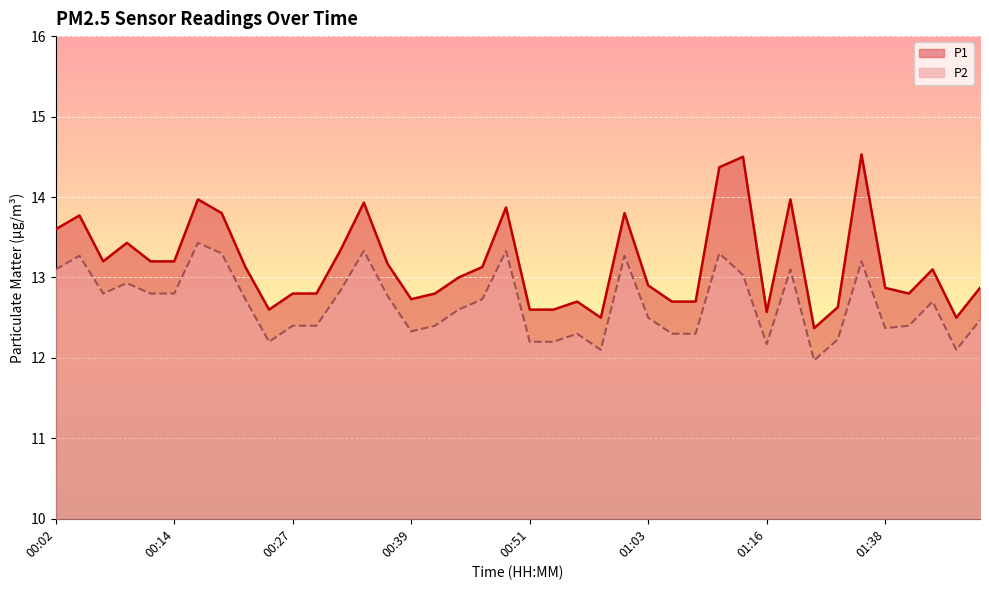

Reading left to right, what are all the values shown in this chart?

P1: 00:02=13.6	00:04=13.8	00:07=13.2	00:09=13.4	00:12=13.2	00:14=13.2	00:17=14.0	00:19=13.8	00:22=13.1	00:24=12.6	00:27=12.8	00:29=12.8	00:31=13.3	00:34=13.9	00:36=13.2	00:39=12.7	00:41=12.8	00:44=13.0	00:46=13.1	00:49=13.9	00:51=12.6	00:54=12.6	00:56=12.7	00:58=12.5	01:01=13.8	01:03=12.9	01:06=12.7	01:08=12.7	01:11=14.4	01:13=14.5	01:16=12.6	01:18=14.0	01:30=12.4	01:33=12.6	01:35=14.5	01:38=12.9	01:40=12.8	01:43=13.1	01:45=12.5	01:48=12.9
P2: 00:02=13.1	00:04=13.3	00:07=12.8	00:09=12.9	00:12=12.8	00:14=12.8	00:17=13.4	00:19=13.3	00:22=12.7	00:24=12.2	00:27=12.4	00:29=12.4	00:31=12.8	00:34=13.3	00:36=12.8	00:39=12.3	00:41=12.4	00:44=12.6	00:46=12.7	00:49=13.3	00:51=12.2	00:54=12.2	00:56=12.3	00:58=12.1	01:01=13.3	01:03=12.5	01:06=12.3	01:08=12.3	01:11=13.3	01:13=13.0	01:16=12.2	01:18=13.1	01:30=12.0	01:33=12.2	01:35=13.2	01:38=12.4	01:40=12.4	01:43=12.7	01:45=12.1	01:48=12.5